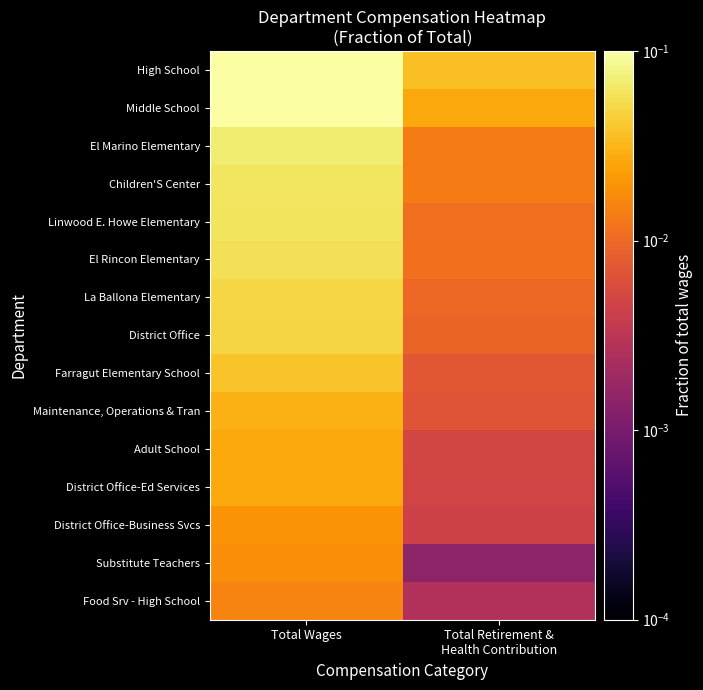

At Total Retirement & Health Contribution, list the series in order from smallest to largest.

Substitute Teachers, Food Srv - High School, District Office-Business Svcs, District Office-Ed Services, Adult School, Maintenance, Operations & Tran, Farragut Elementary School, District Office, La Ballona Elementary, Linwood E. Howe Elementary, El Rincon Elementary, El Marino Elementary, Children'S Center, Middle School, High School